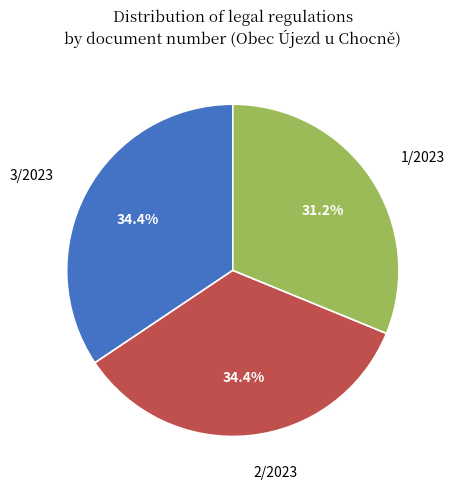

Is there a majority slice in this chart?

No